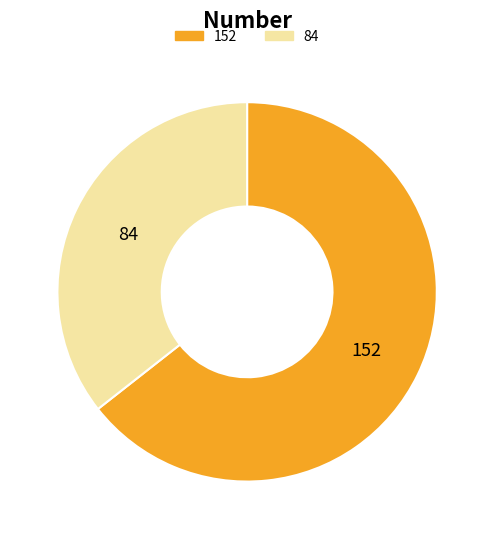

Is there a majority slice in this chart?

Yes